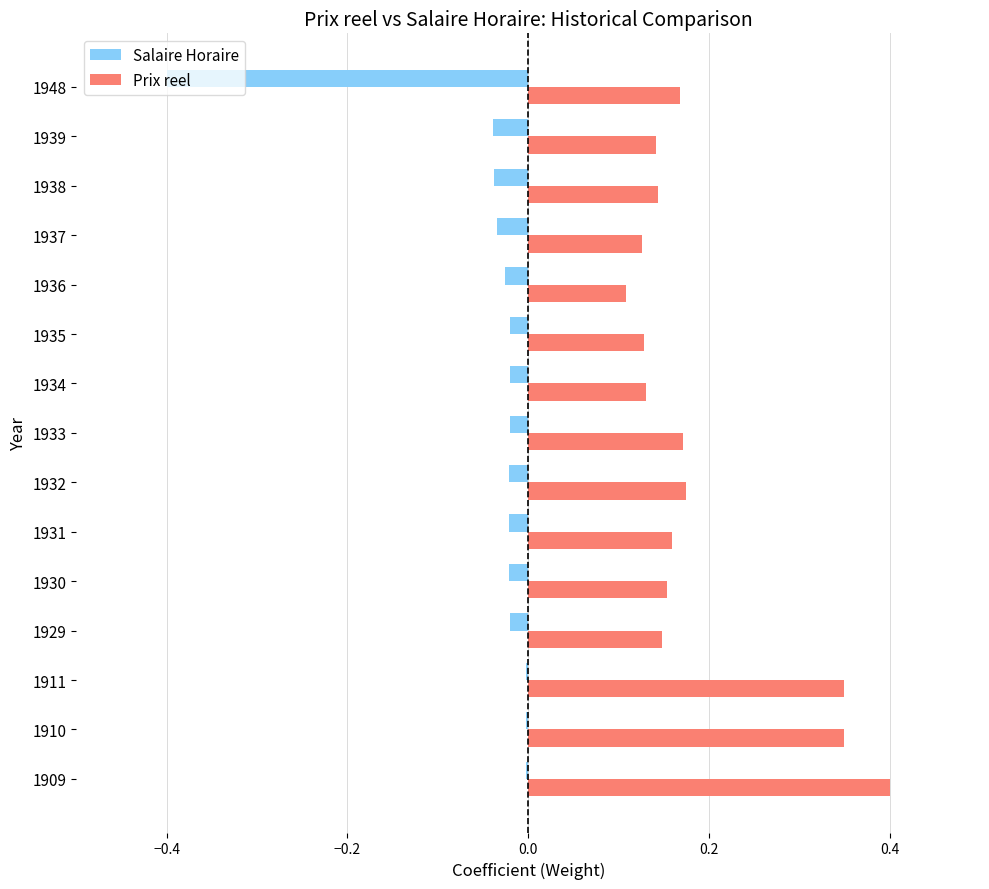

What is the maximum value shown in the chart?

0.4